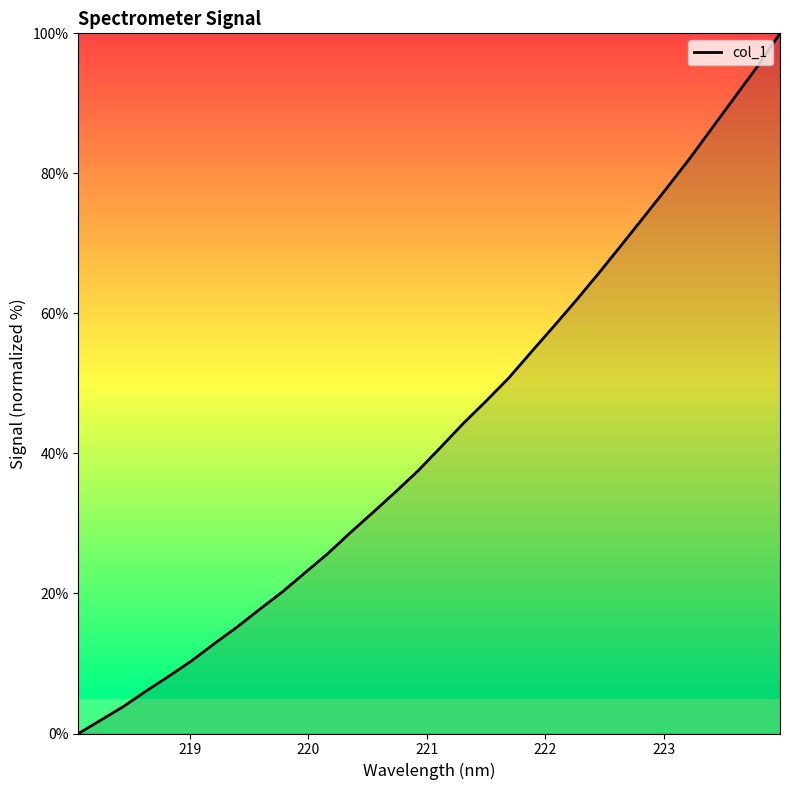

What is the greatest value displayed?

100.0